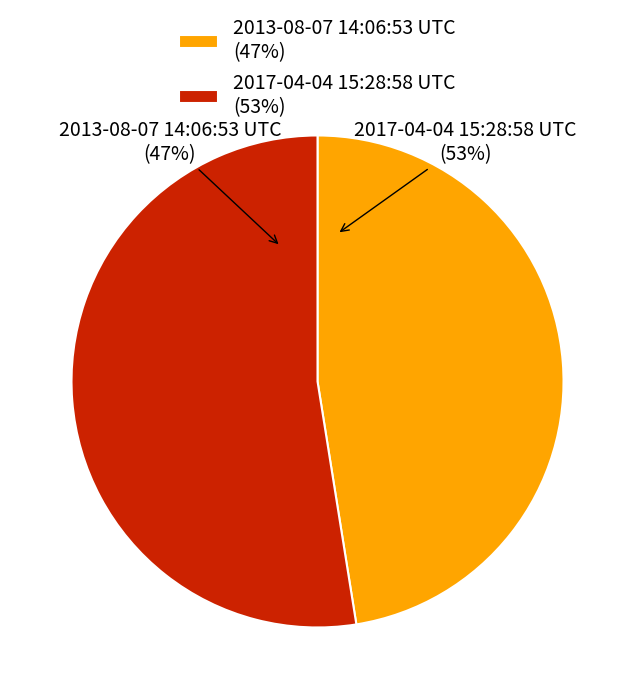

Which slice is the largest?

2017-04-04 15:28:58 UTC